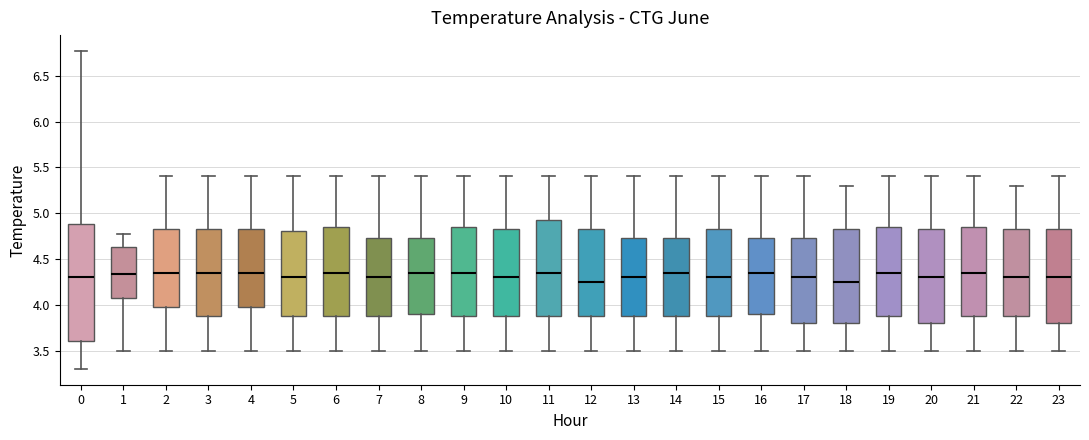

Where does the median line of the box at x = 14 sit on the y-axis? The values are not printed on the chart, so give them approximately, as read against the axis.

4.35